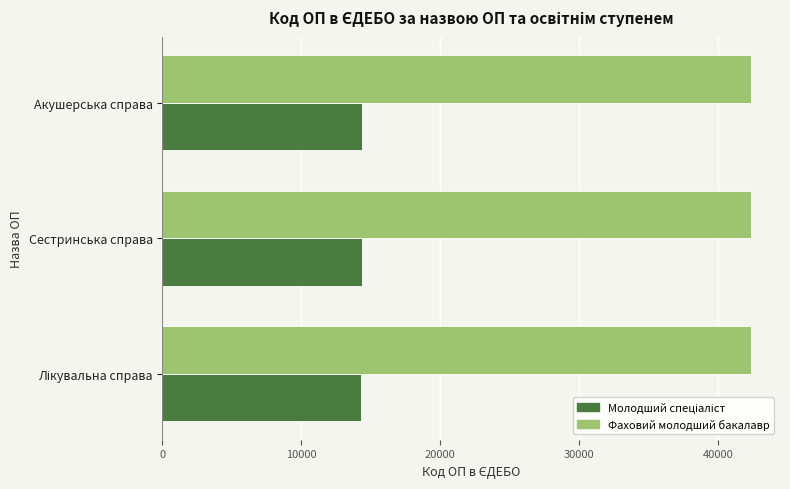

The value of Фаховий молодший бакалавр at Сестринська справа is 57984. True or false?

False